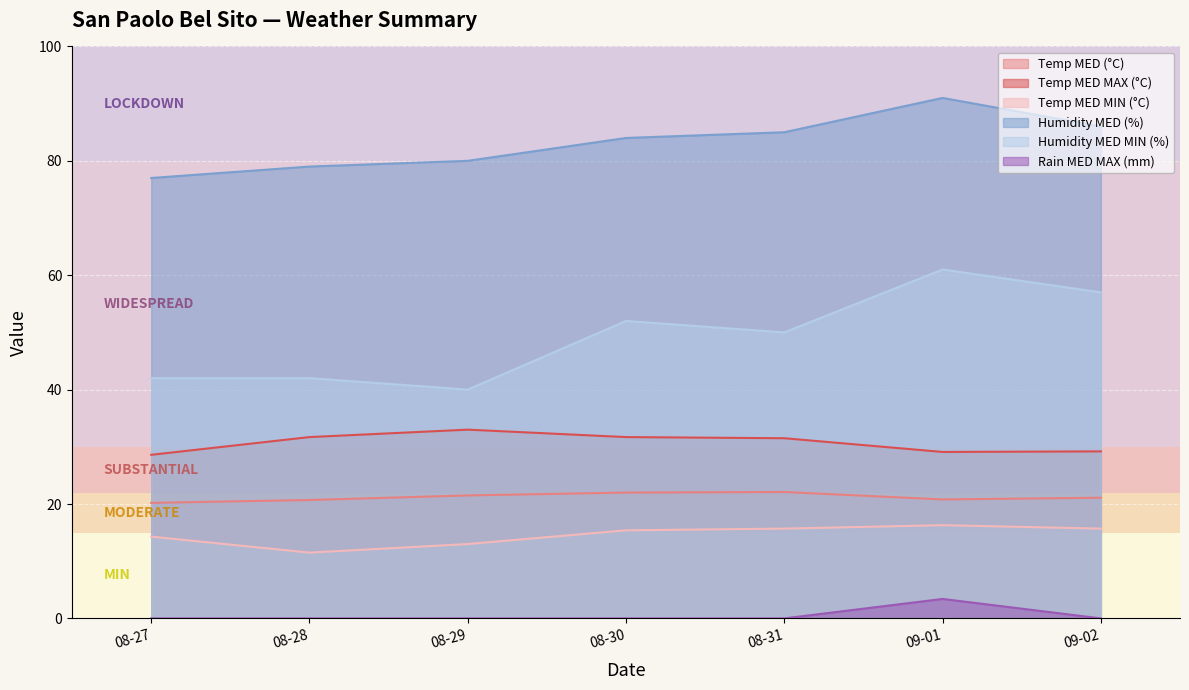

What position from the left is 08-28?

2